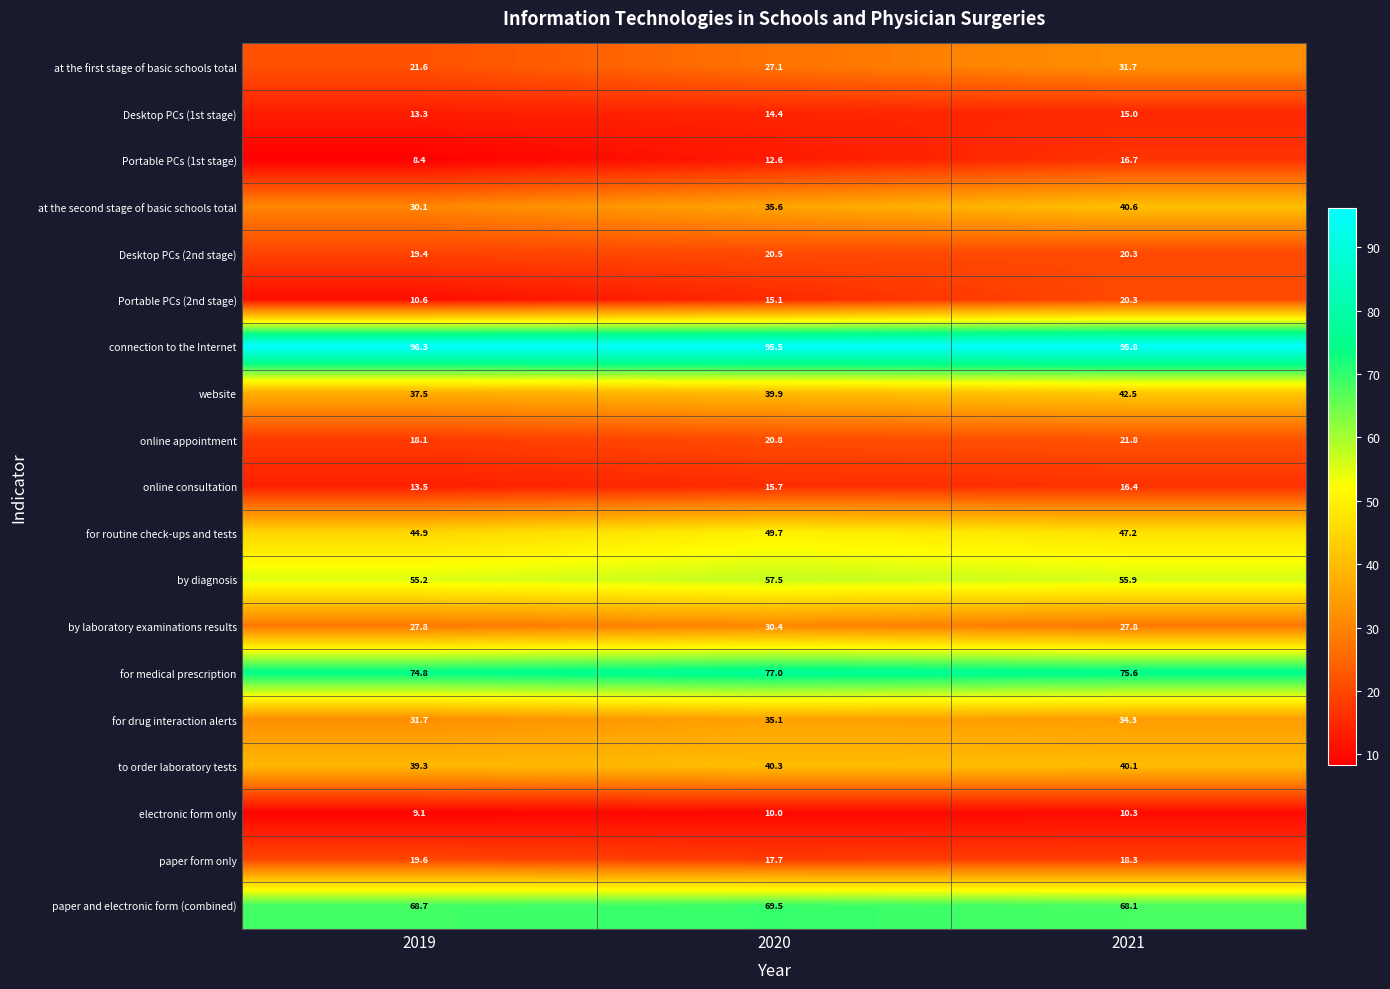

How many values in the for medical prescription series are below 75?

1